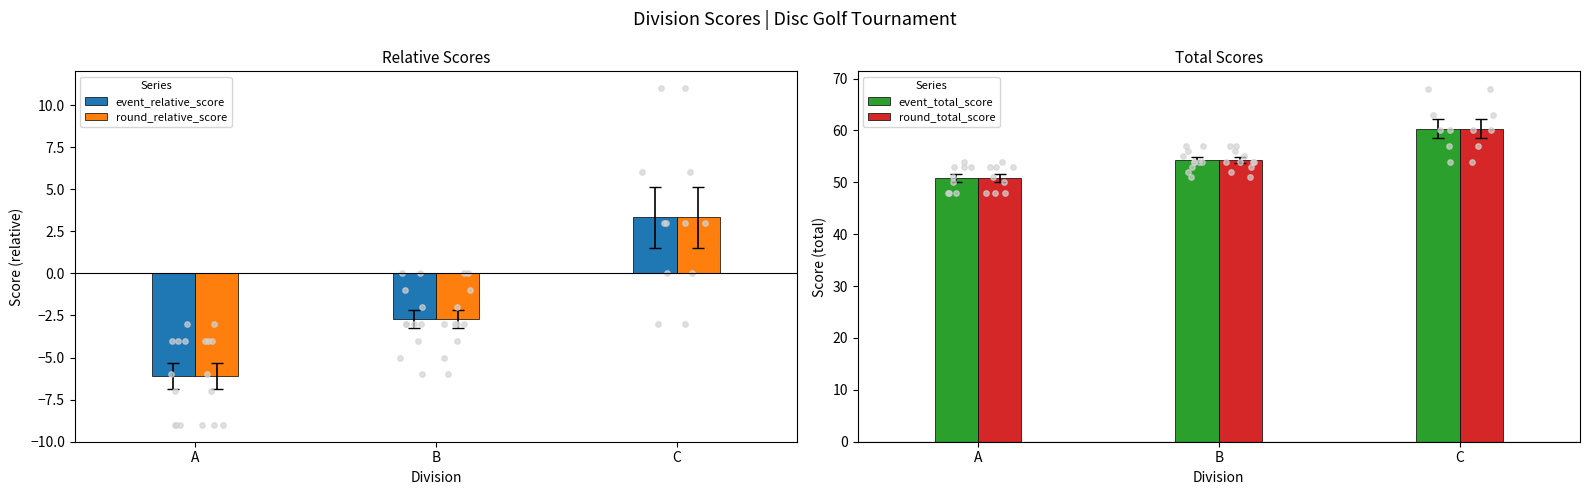

At which category is the sum across all series the highest?

C